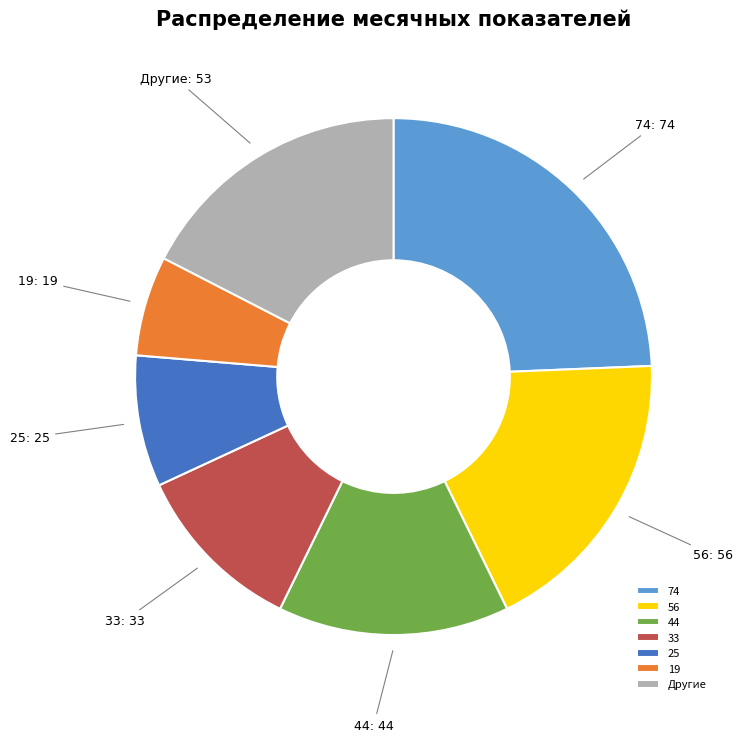

True or false: 56 accounts for 4% of the total.

False